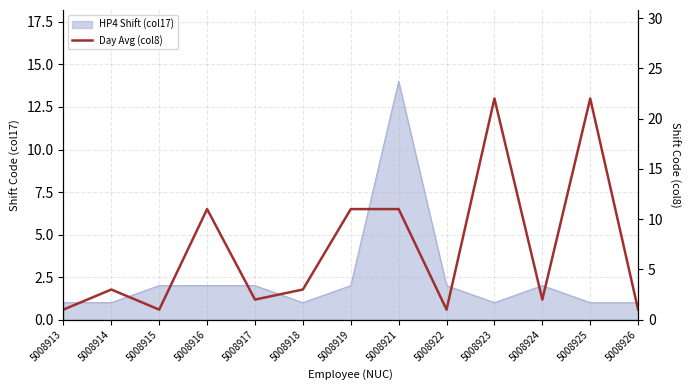

Which category has the highest value across all series?

5008923